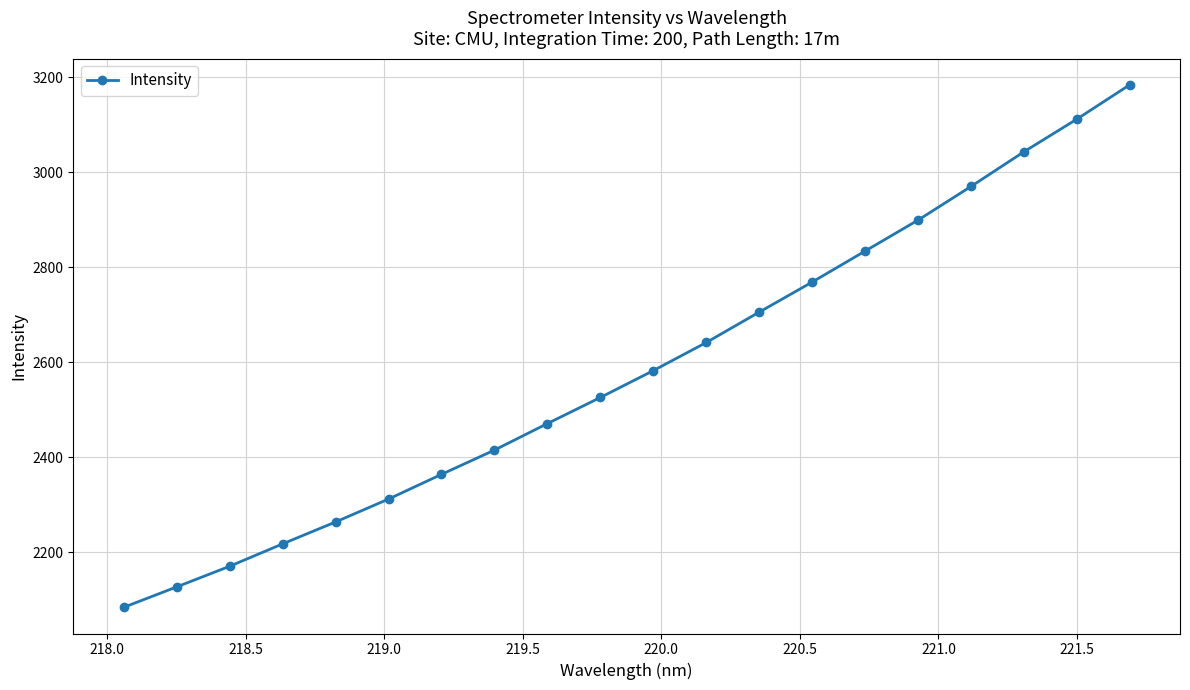

What is the smallest value displayed?

2083.9